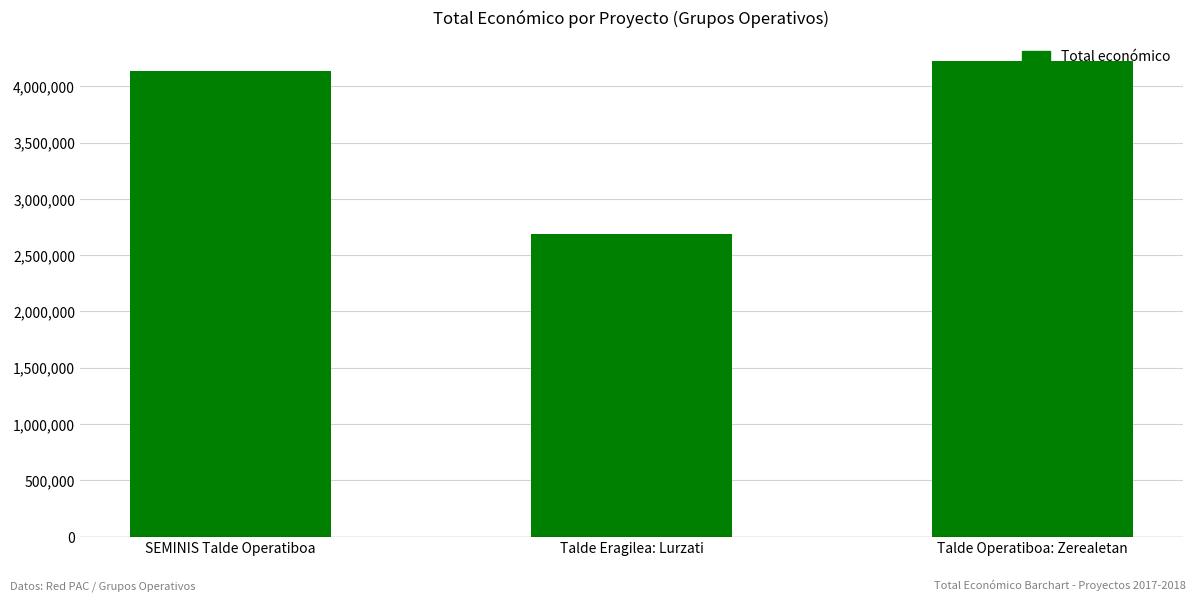

True or false: the data shows 2308411 at Talde Operatiboa: Zerealetan.

False